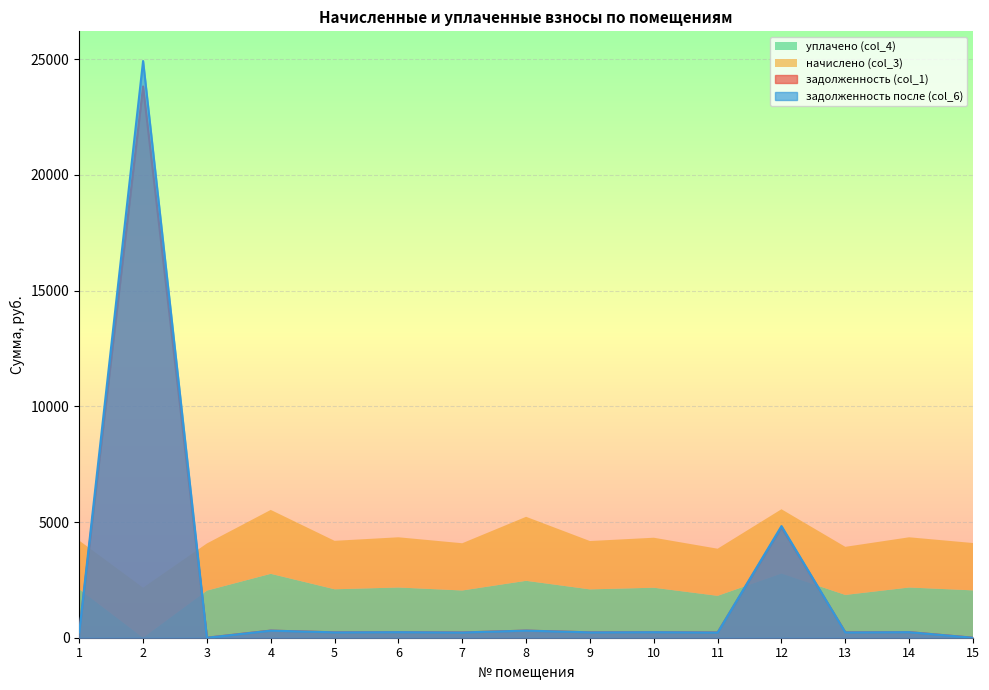

Is the value of задолженность после (col_6) at 4 greater than the value of задолженность (col_1) at 12?

No